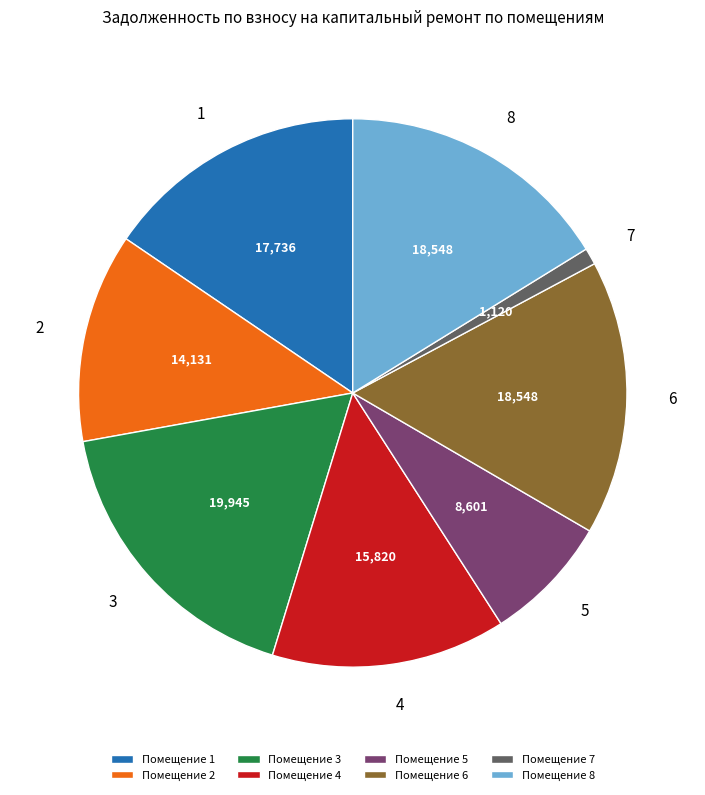

What is the ratio of the value at Помещение 1 to the value at Помещение 2?

1.3